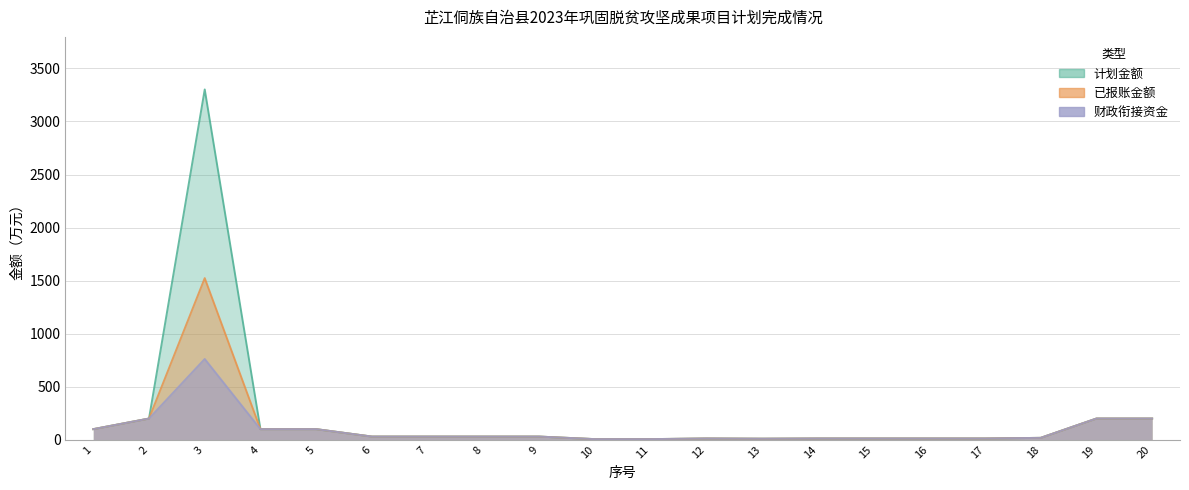

What is the smallest value displayed?

6.0